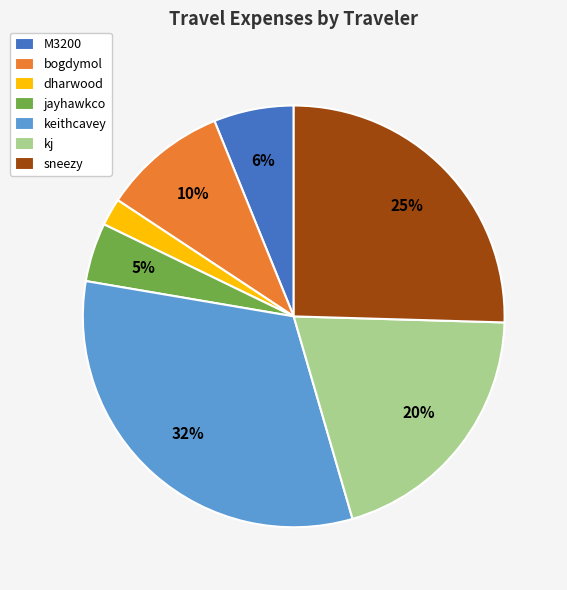

Which slice is the smallest?

dharwood